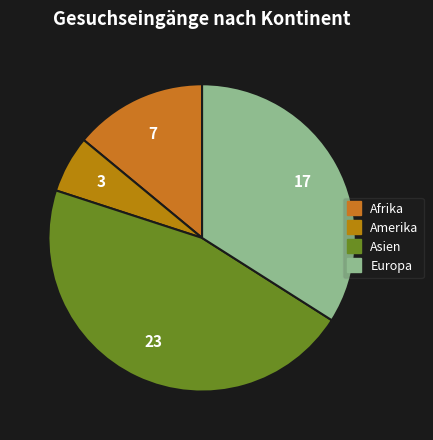

Is it true that Asien is 46% of the pie?

True